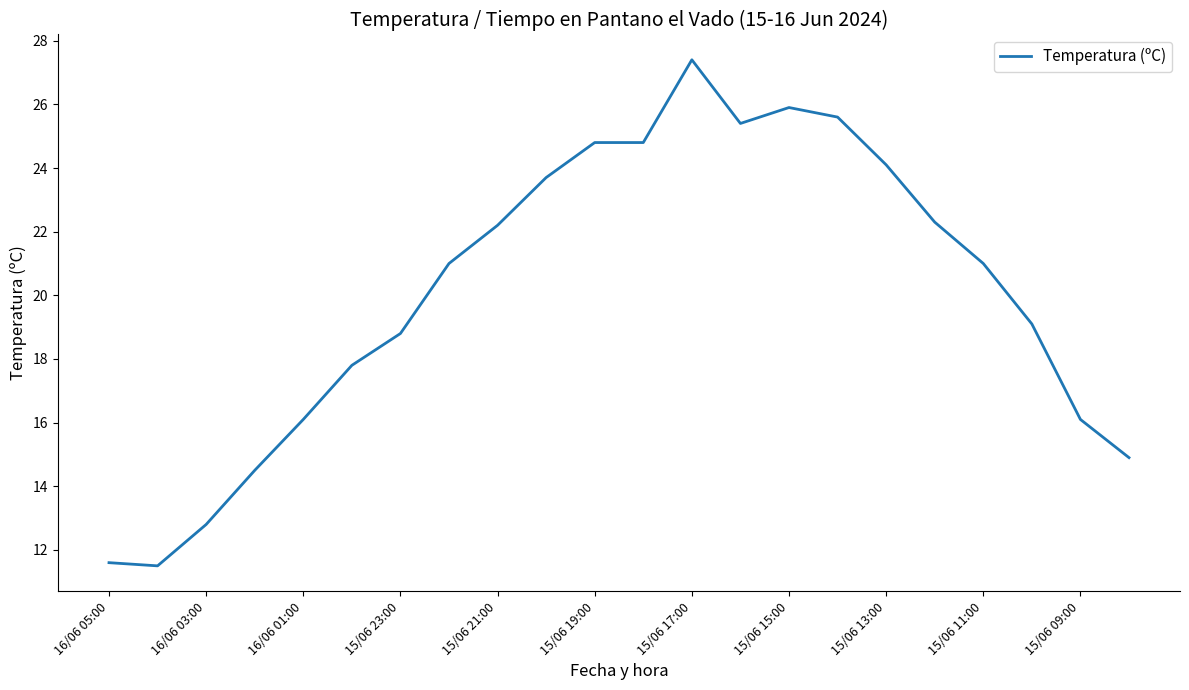

What is the maximum value shown in the chart?

27.4